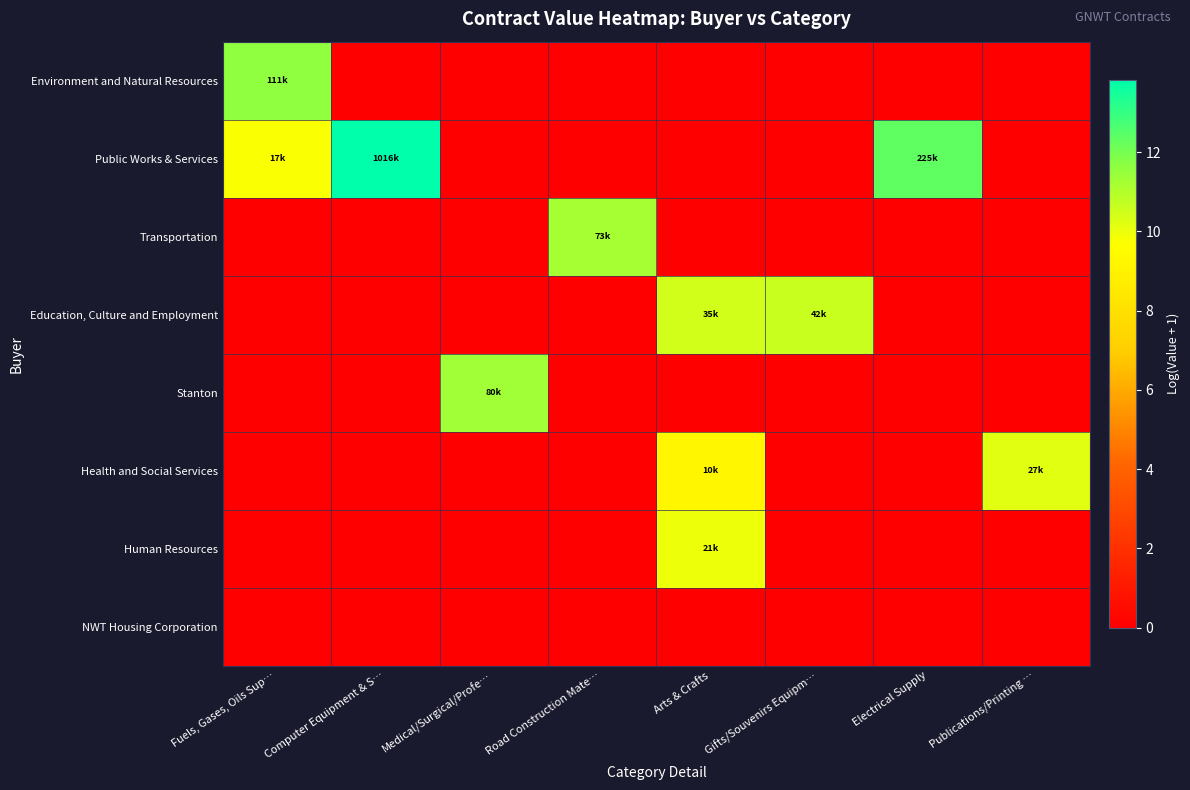

What is the greatest value displayed?

13.8